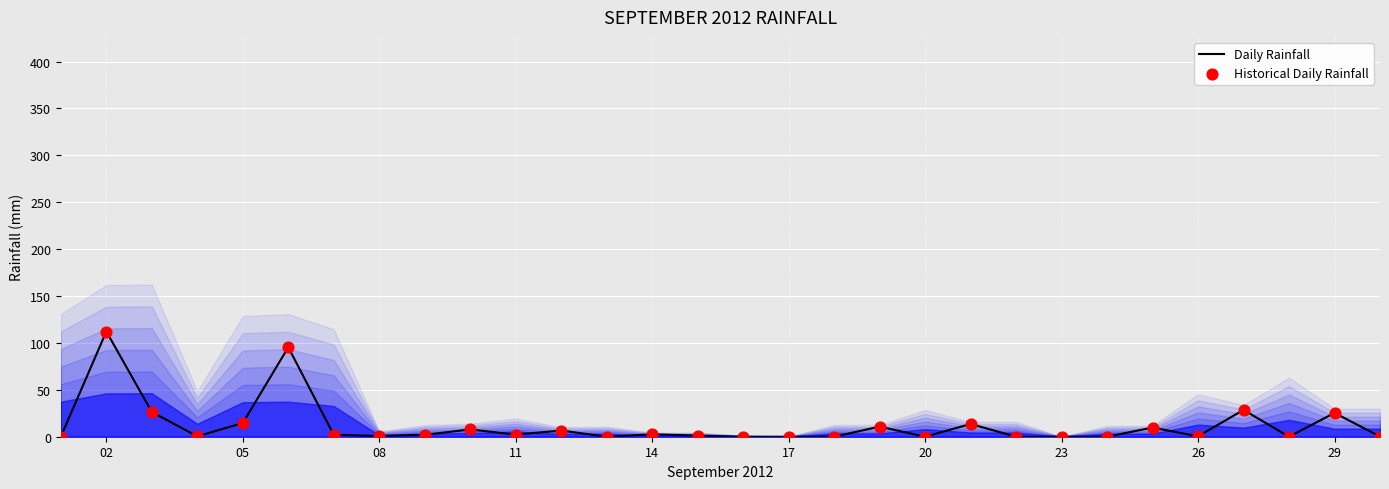

Which series has the largest total across all categories?

Daily Rainfall